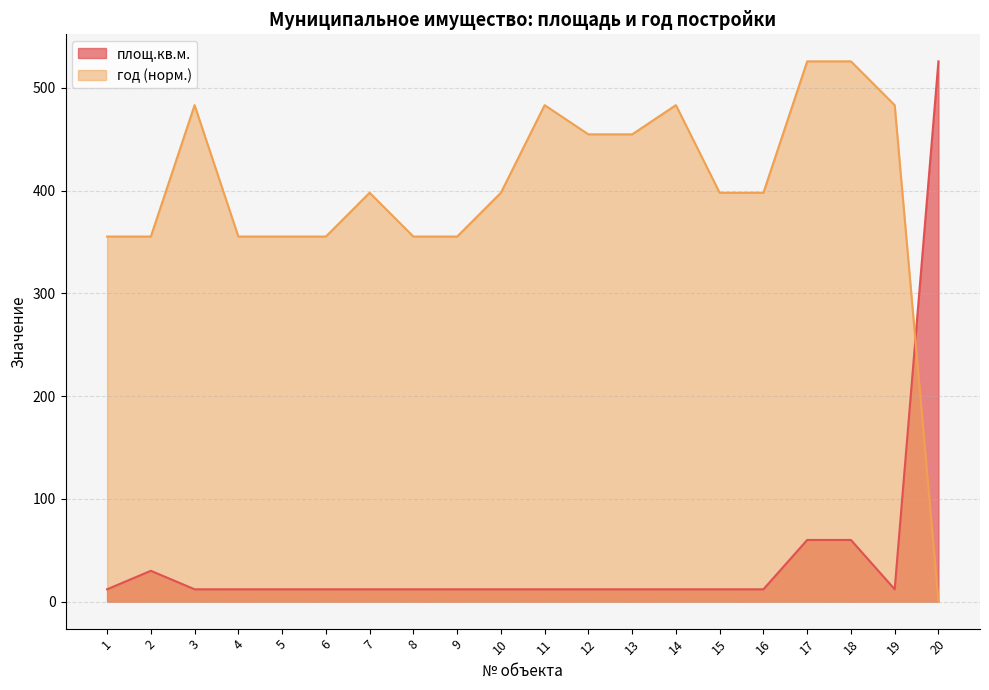

True or false: площ.кв.м. and год cross at least once.

True